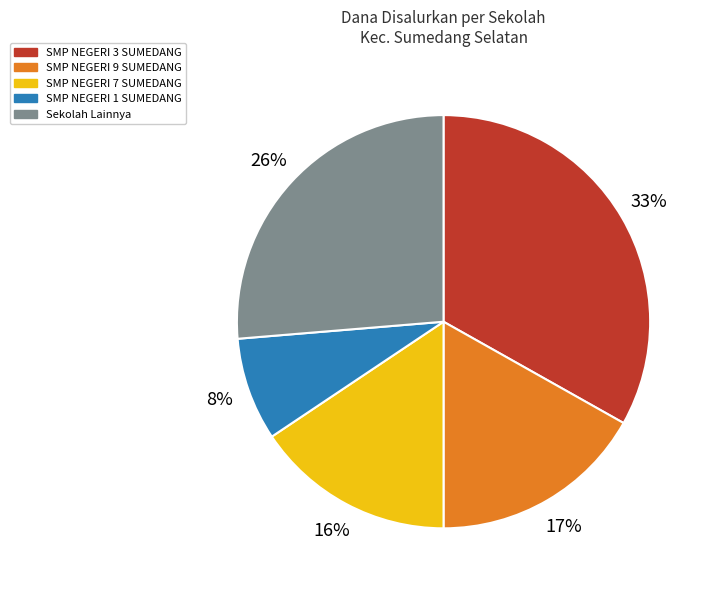

To the nearest percent, what is the difference between the Sekolah Lainnya and SMP NEGERI 1 SUMEDANG slice percentages?

18%